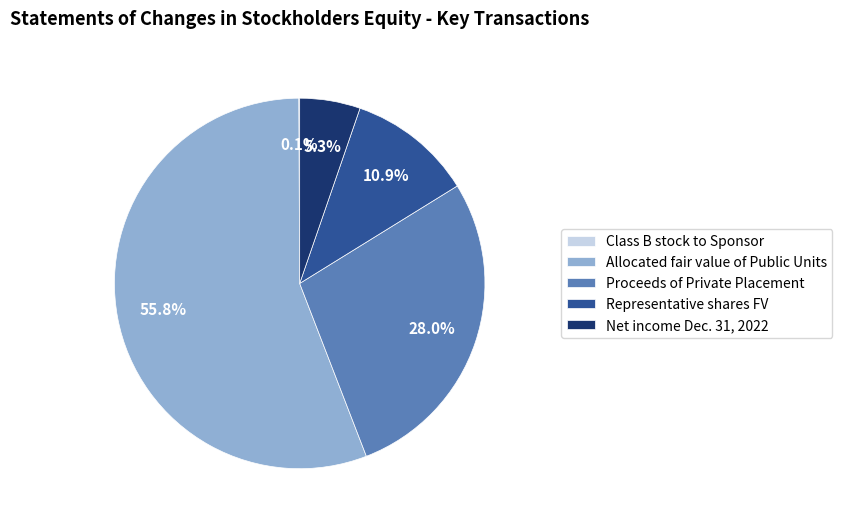

What is the majority slice?

Allocated fair value of Public Units